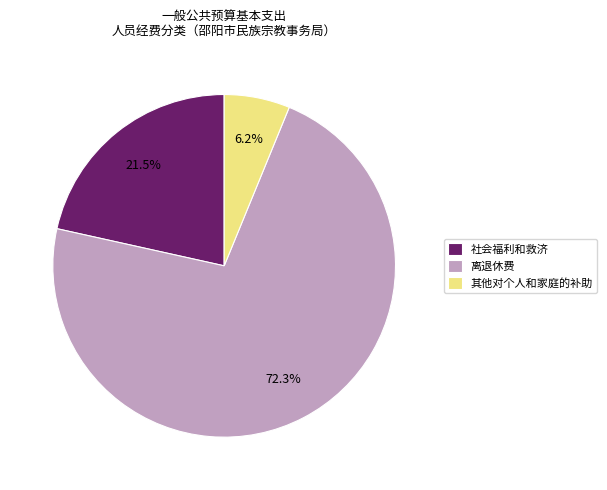

Count the number of slices in the pie.

3